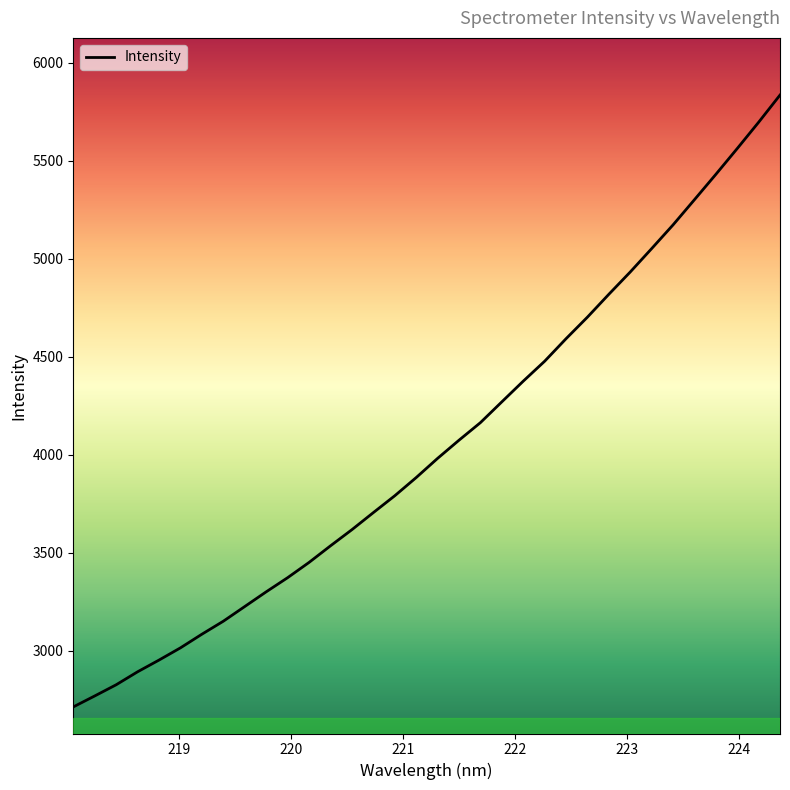

What is the maximum value shown in the chart?

5834.5